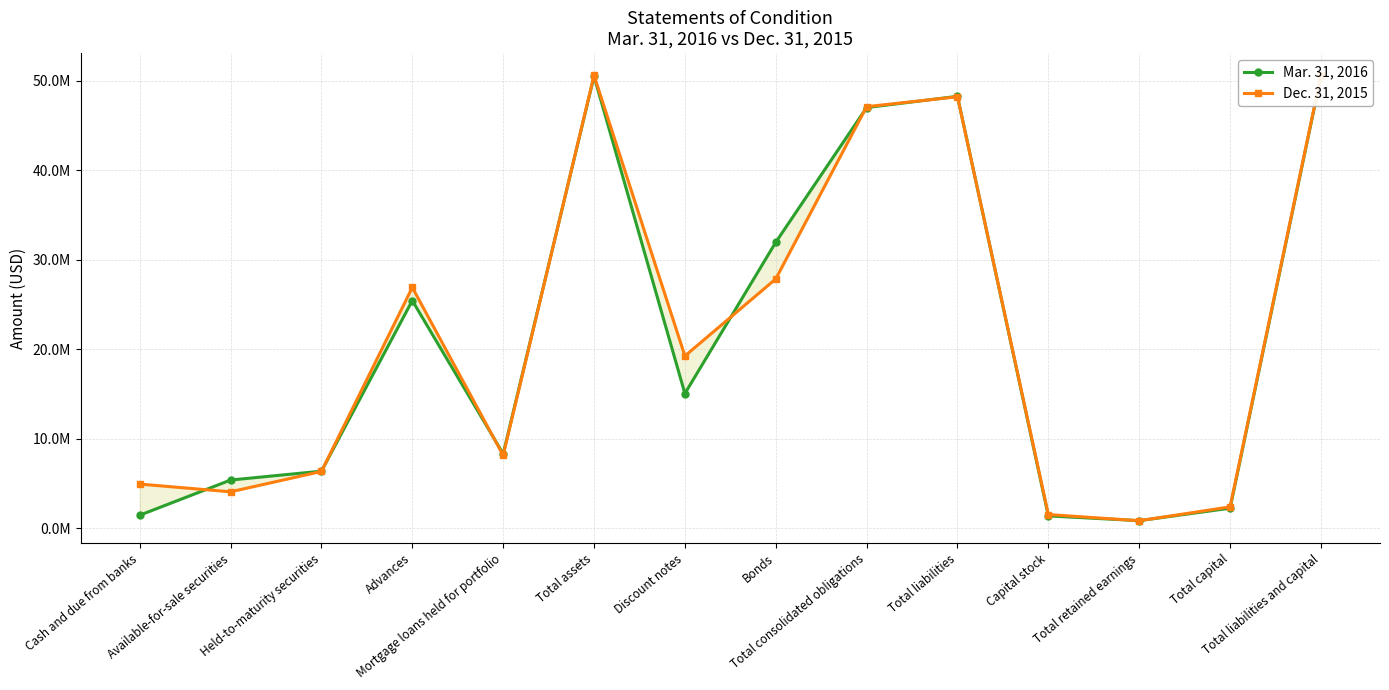

True or false: Mar. 31, 2016 has a value of 5384530 at Available-for-sale securities.

True